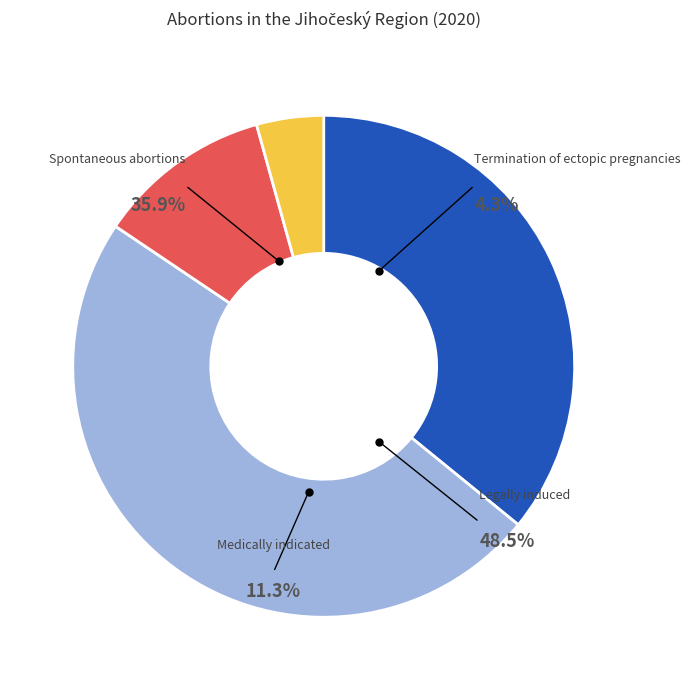

Combined, what portion of the pie is Termination of ectopic pregnancies and Medically indicated?

15.6%